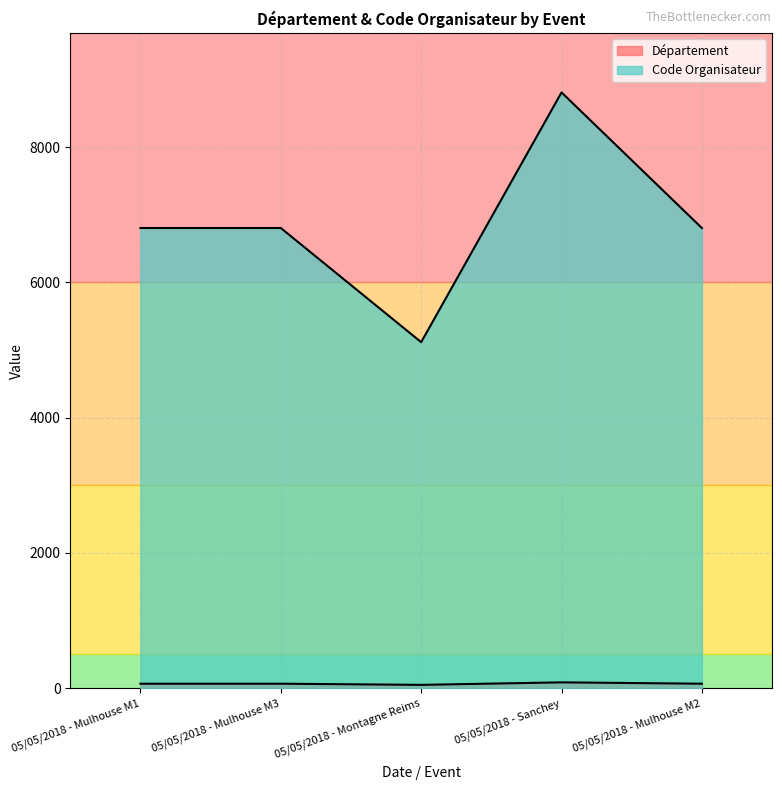

At 05/05/2018 - Sanchey, list the series in order from smallest to largest.

Département, Code Organisateur